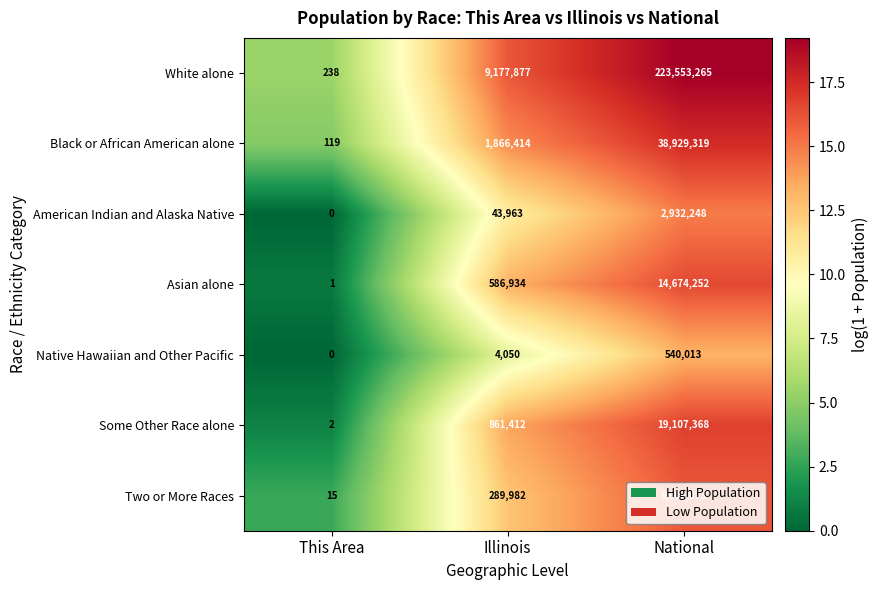

Which series has the widest spread of values?

White alone